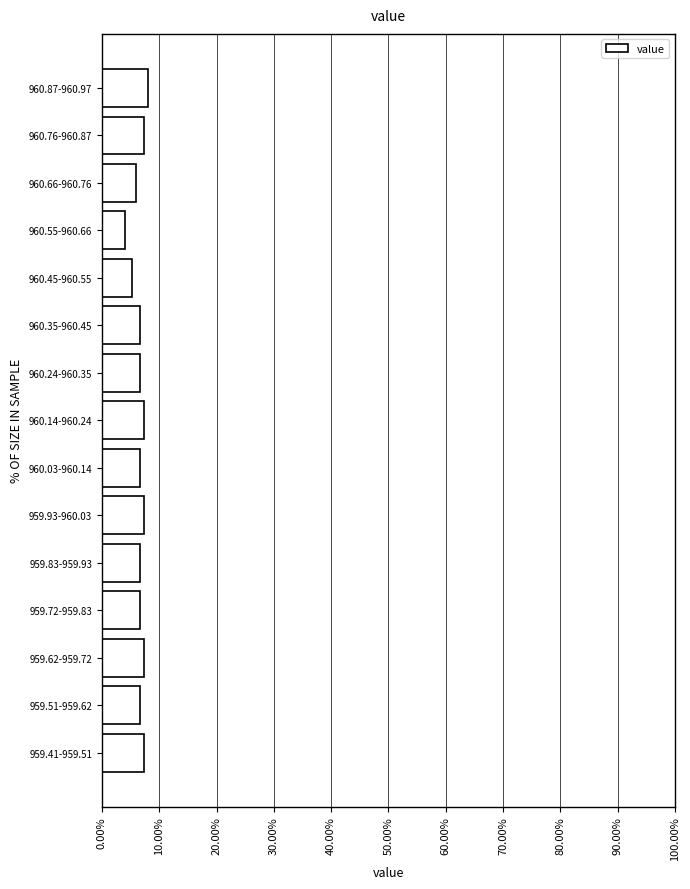

Reading bottom to top, what are all the values shown in this chart?

959.41-959.51=7.3	959.51-959.62=6.7	959.62-959.72=7.3	959.72-959.83=6.7	959.83-959.93=6.7	959.93-960.03=7.3	960.03-960.14=6.7	960.14-960.24=7.3	960.24-960.35=6.7	960.35-960.45=6.7	960.45-960.55=5.3	960.55-960.66=4.0	960.66-960.76=6.0	960.76-960.87=7.3	960.87-960.97=8.0